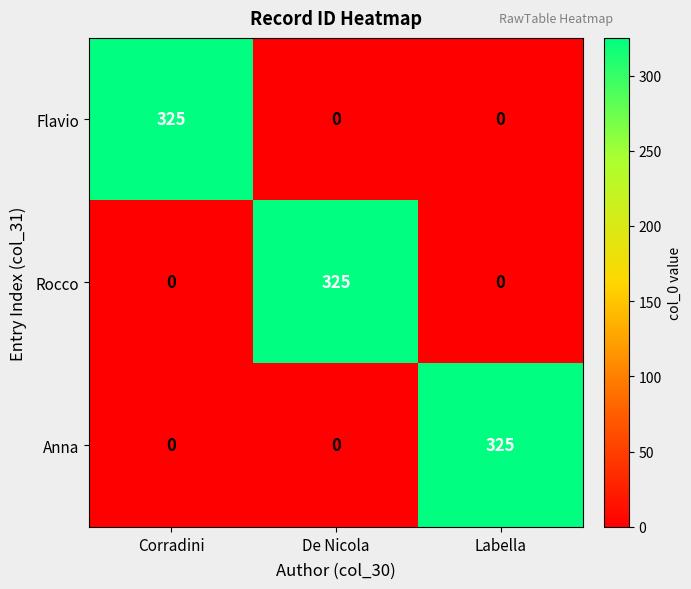

Reading left to right, list all the values displayed in this chart.

Flavio: Corradini=325	De Nicola=0	Labella=0
Rocco: Corradini=0	De Nicola=325	Labella=0
Anna: Corradini=0	De Nicola=0	Labella=325